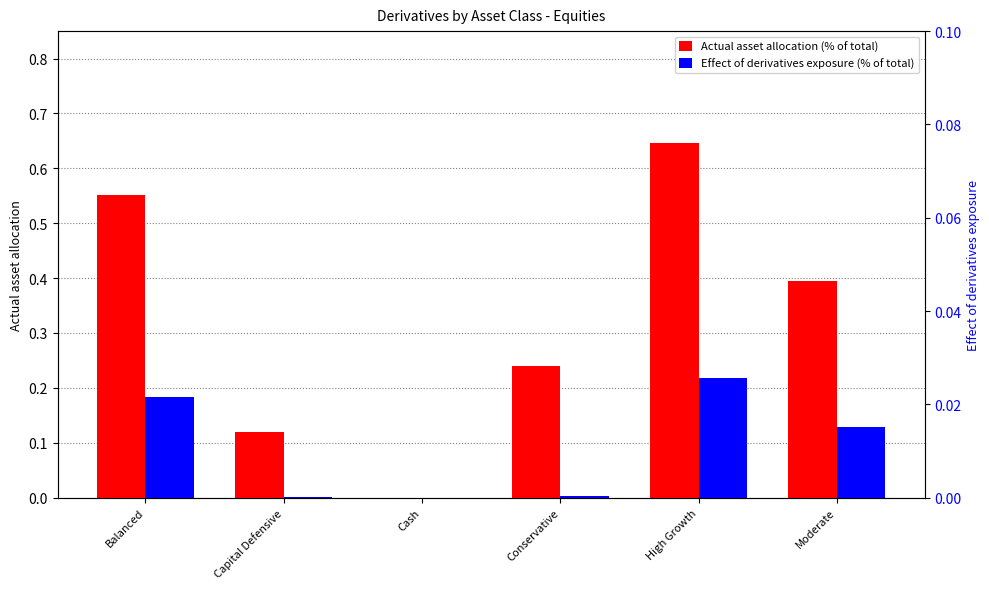

Is it true that Actual asset allocation (% of total) equals 0.6 at Balanced?

True